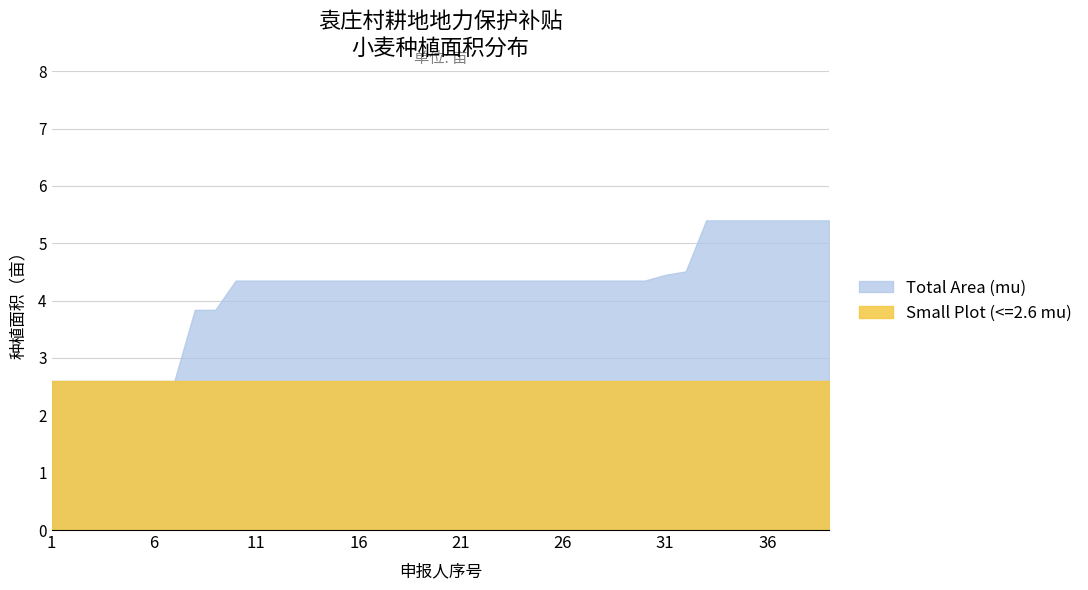

What is the sum of the values at 13 and 25?

8.7